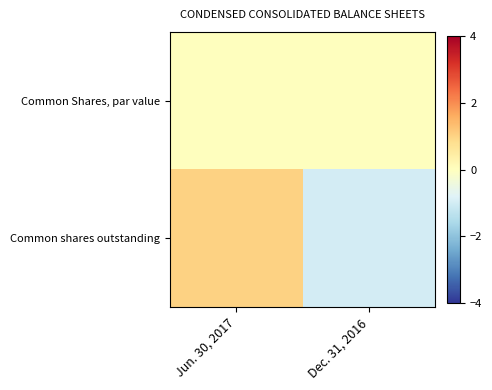

At Jun. 30, 2017, list the series in order from largest to smallest.

Common shares outstanding, Common Shares, par value